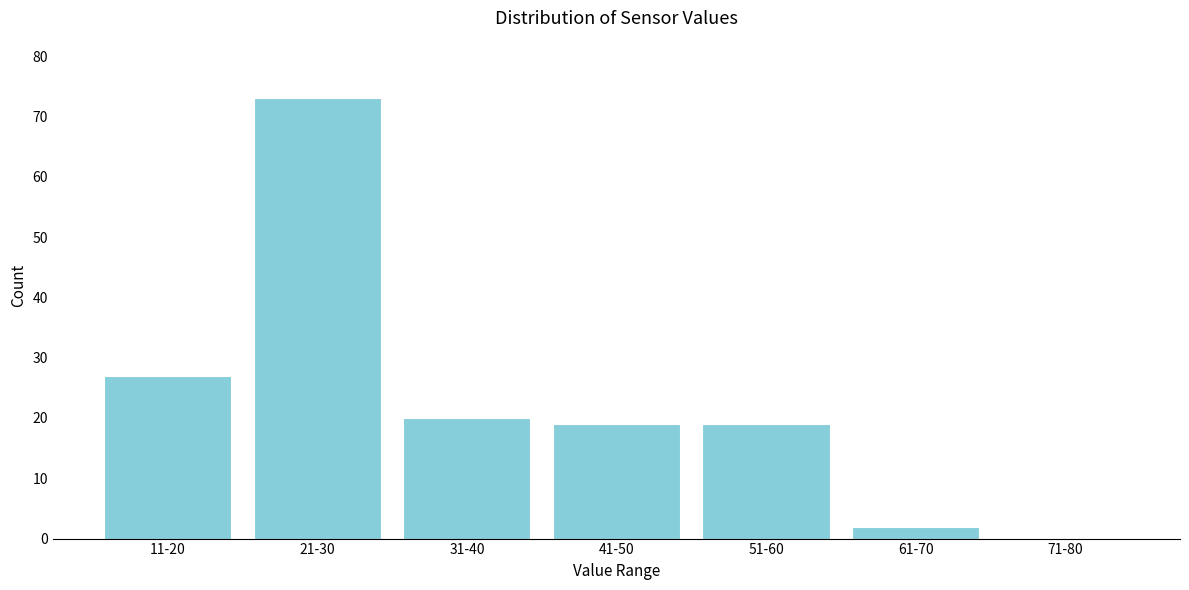

Reading left to right, list all the values displayed in this chart.

11-20=27	21-30=73	31-40=20	41-50=19	51-60=19	61-70=2	71-80=0